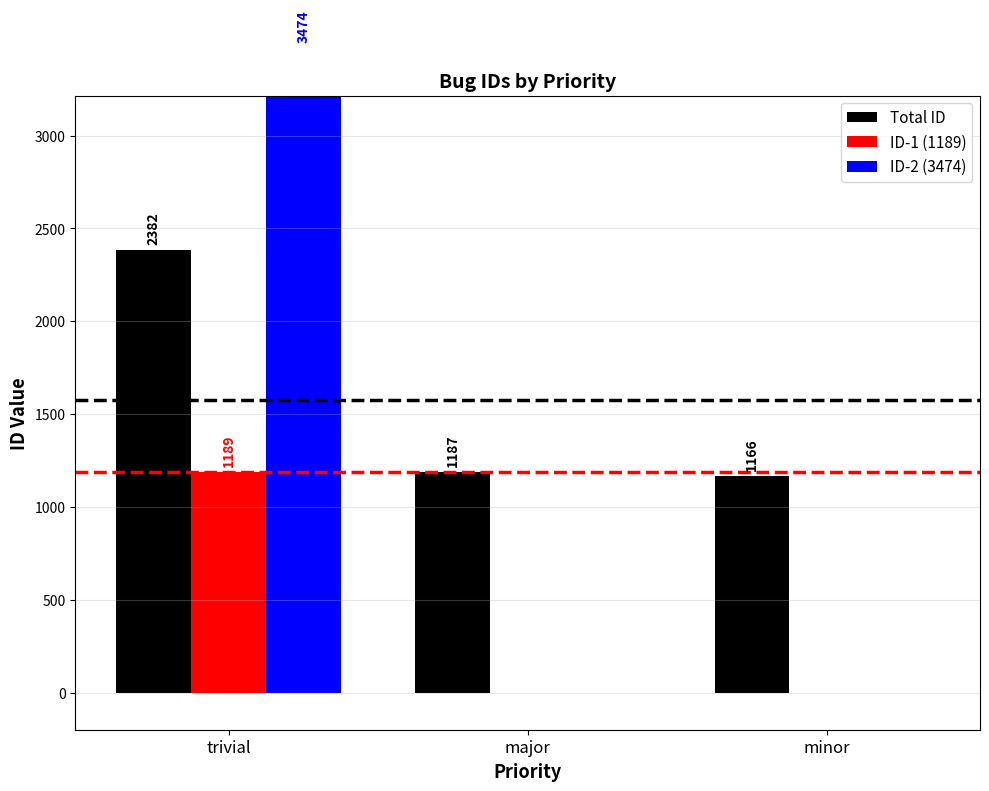

At how many categories does at least one series exceed 2929?

1